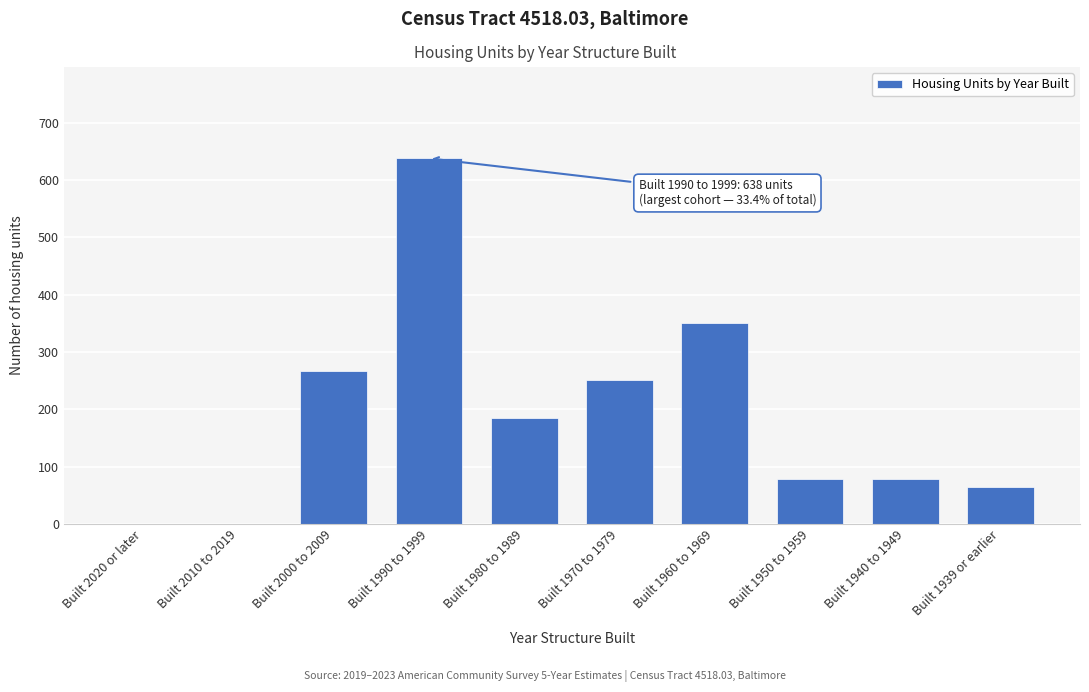

Reading right to left, transcribe all the data shown in this chart.

Built 1939 or earlier=64	Built 1940 to 1949=78	Built 1950 to 1959=78	Built 1960 to 1969=350	Built 1970 to 1979=251	Built 1980 to 1989=185	Built 1990 to 1999=638	Built 2000 to 2009=266	Built 2010 to 2019=0	Built 2020 or later=0